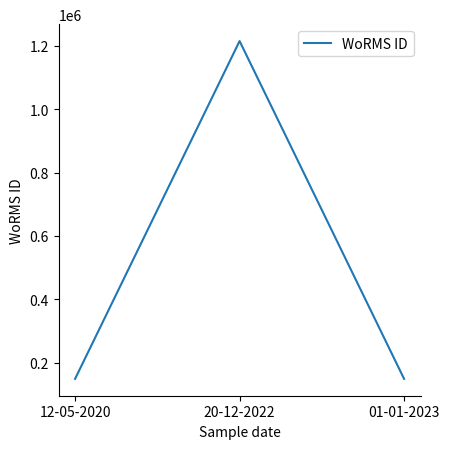

At which category does the chart reach its peak across all series?

20-12-2022